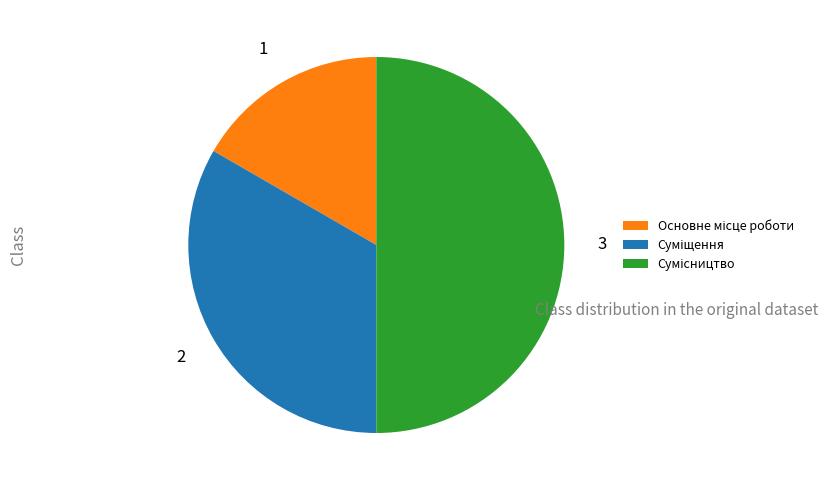

How many slices are in this pie chart?

3